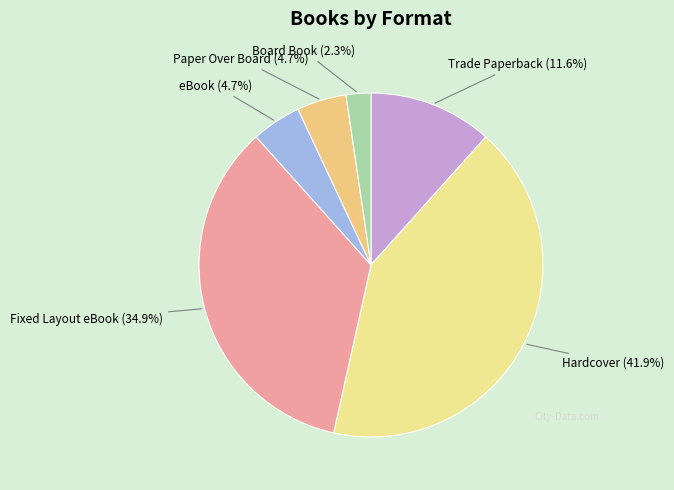

Does any single category account for the majority?

No